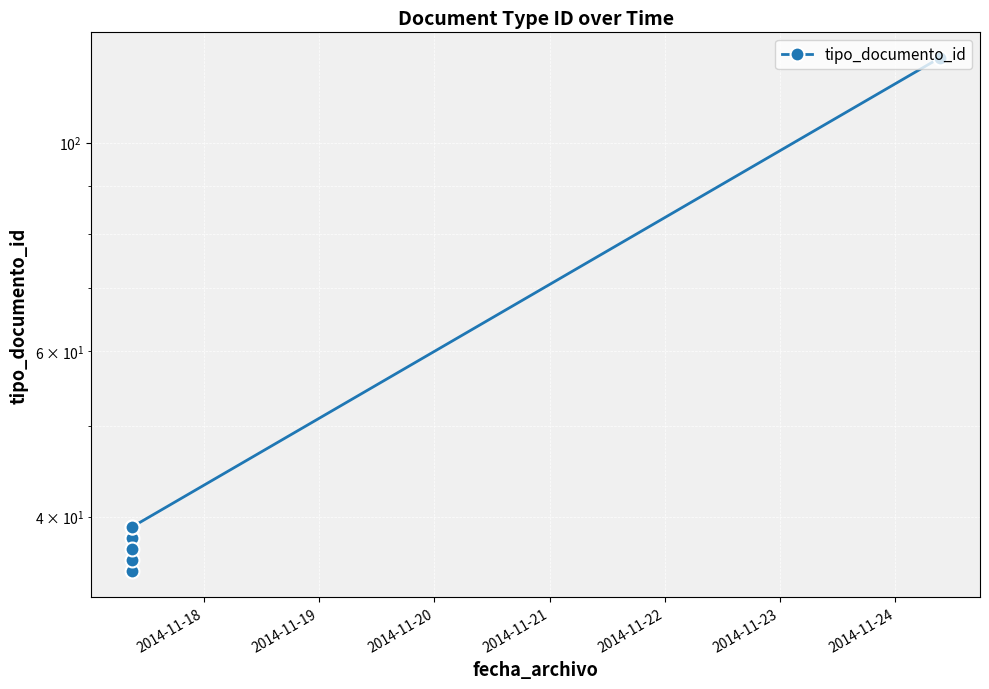

How many interior local peaks (higher than both neighbors) does the data have?

2